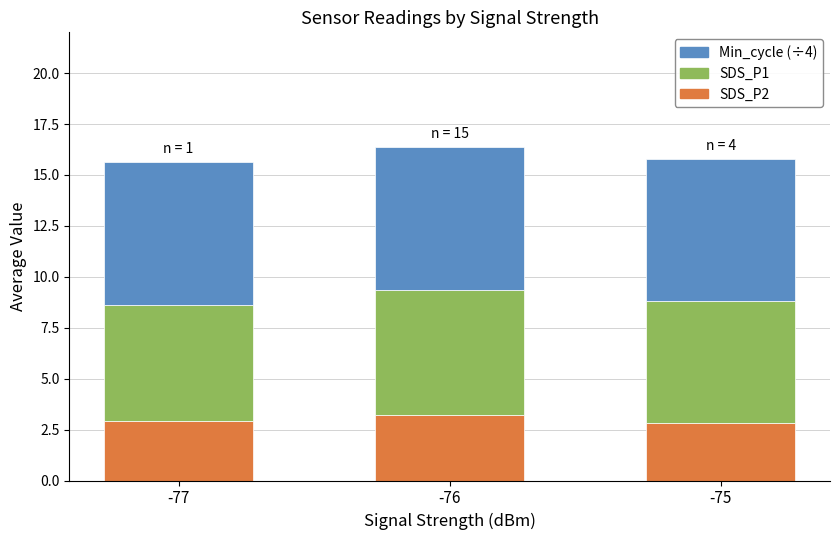

What is the total value across all series at -75?

15.8